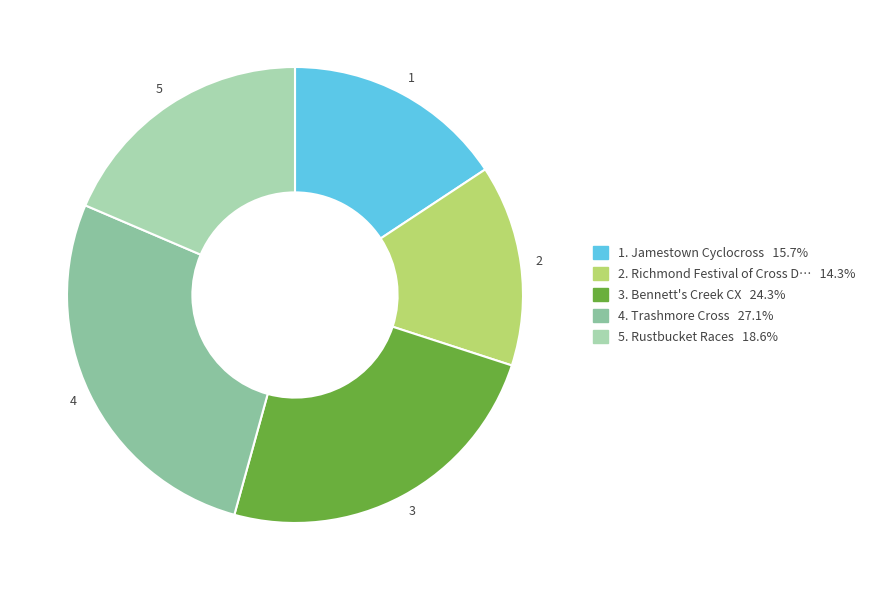

To the nearest percent, what is the difference between the largest and smallest slice percentages?

13%